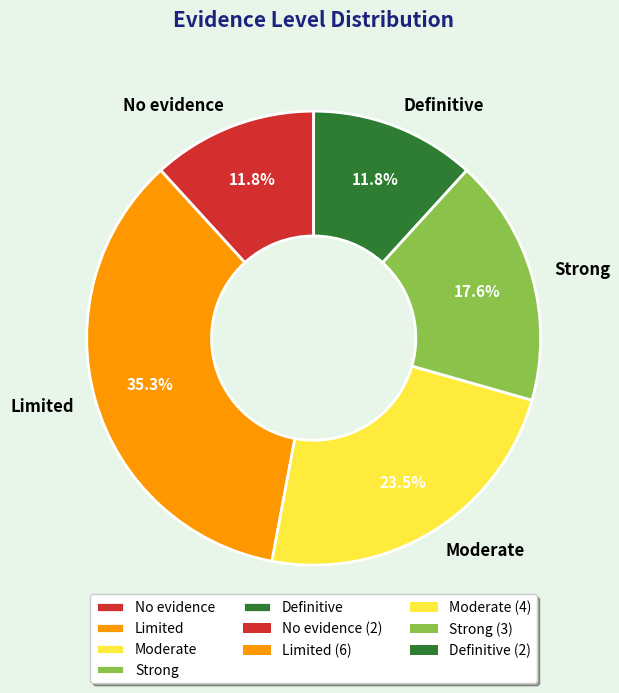

What percentage is the Limited slice, to the nearest percent?

35%